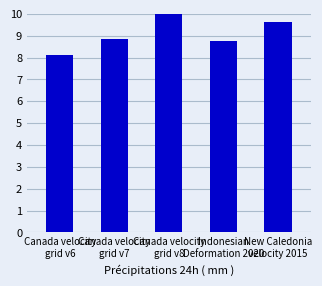

Is it true that the value at Canada velocity
grid v7 is 14.1?

False